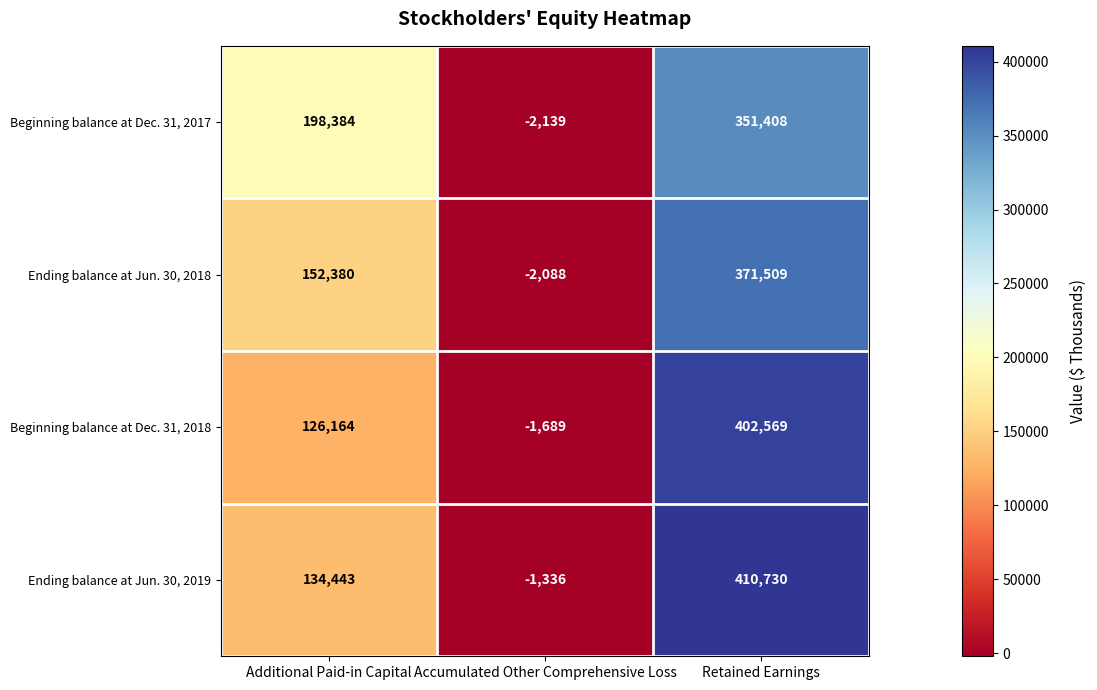

How many categories are shown in the chart?

3